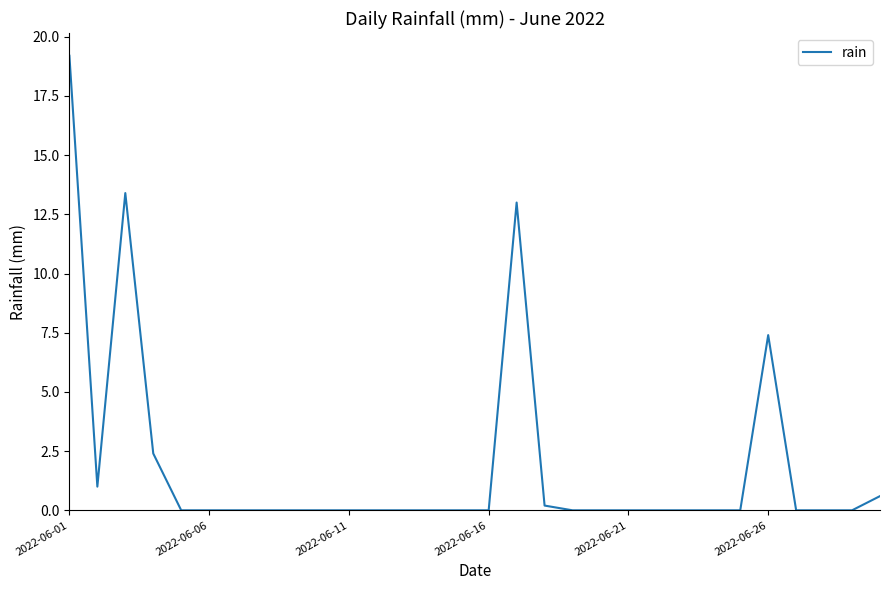

What is the maximum value shown in the chart?

19.2